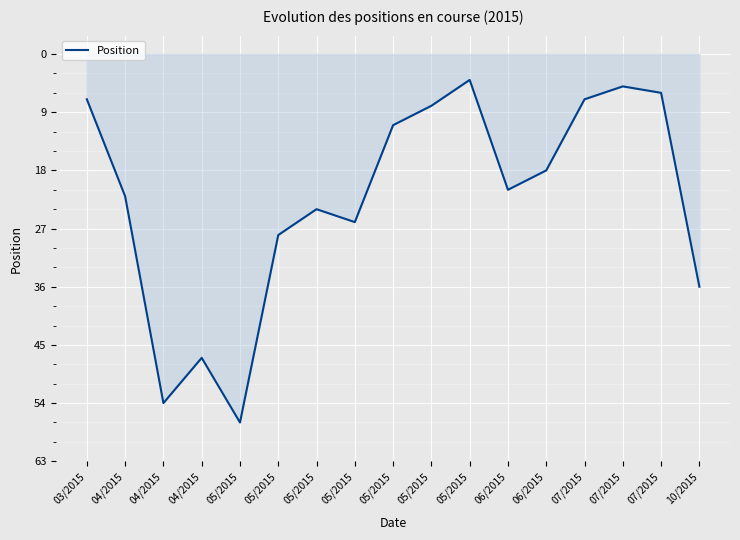

What is the smallest value displayed?

4